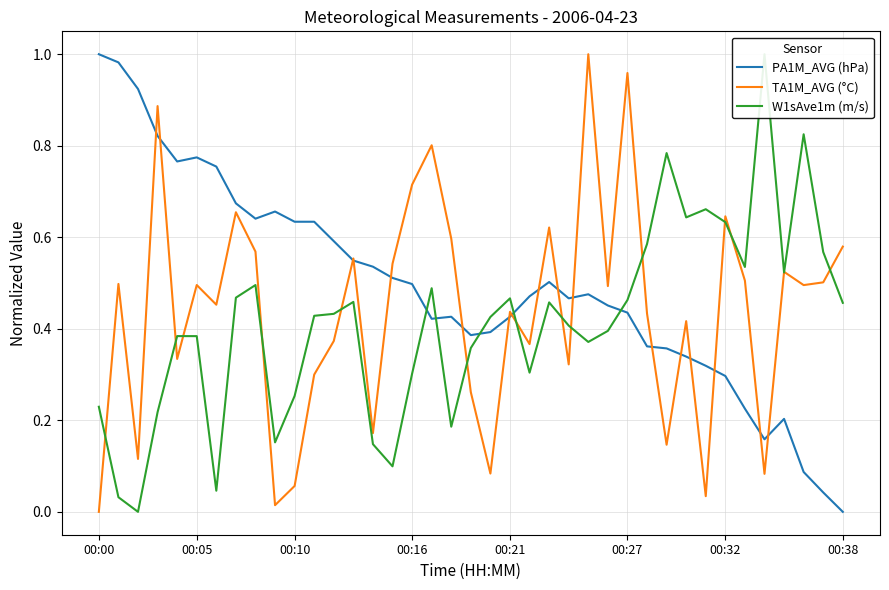

The value of W1sAve1m (m/s) at 9 is 0.1. True or false?

False